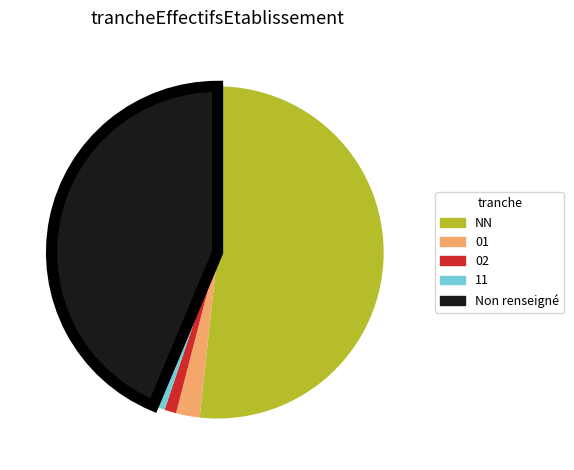

The NN slice represents 45% of the pie. True or false?

False